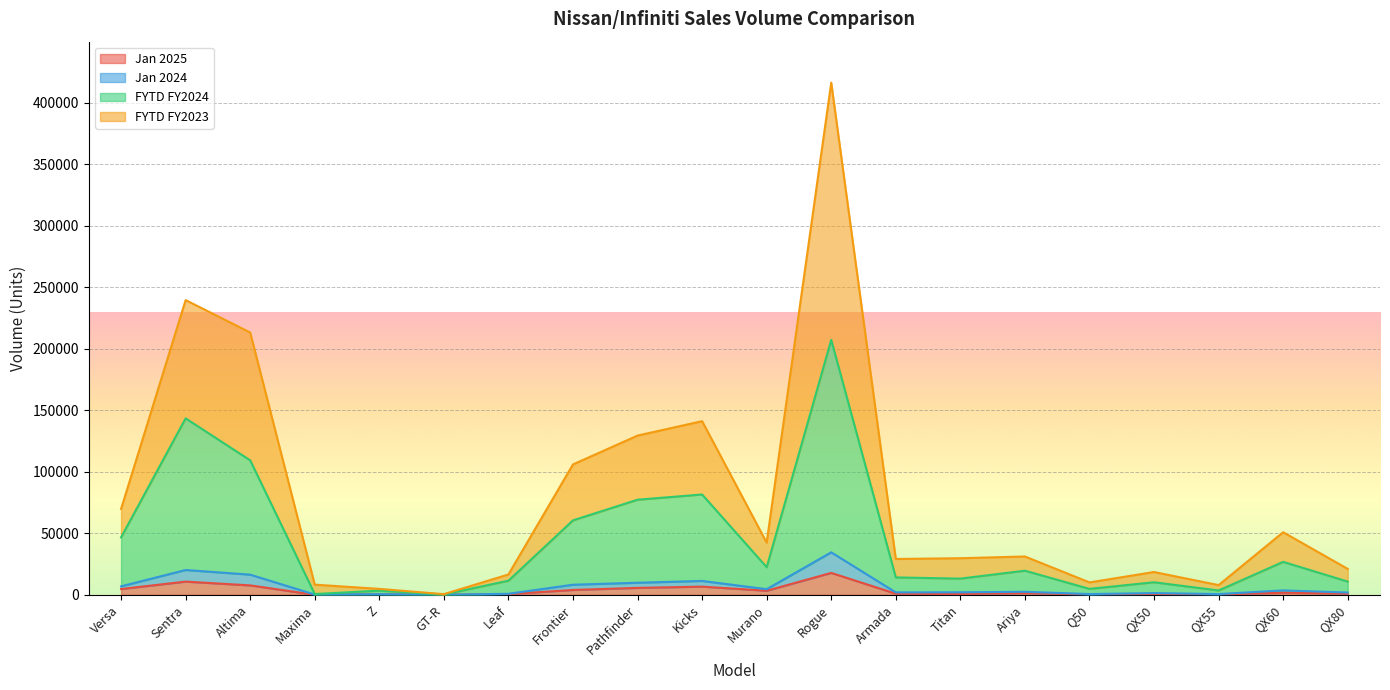

What is the sum of the Jan 2025 values at QX55 and QX50?

922